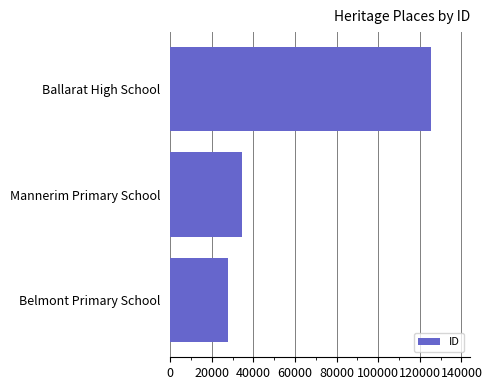

What is the approximate value at Ballarat High School?

125280